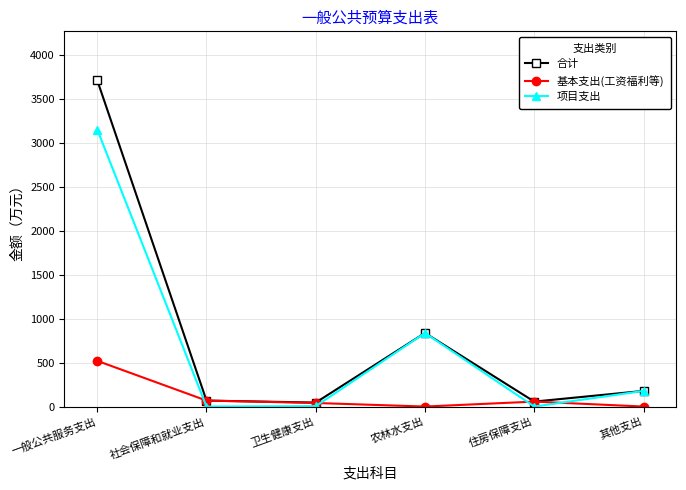

What is the label of the 3rd point from the right?

农林水支出